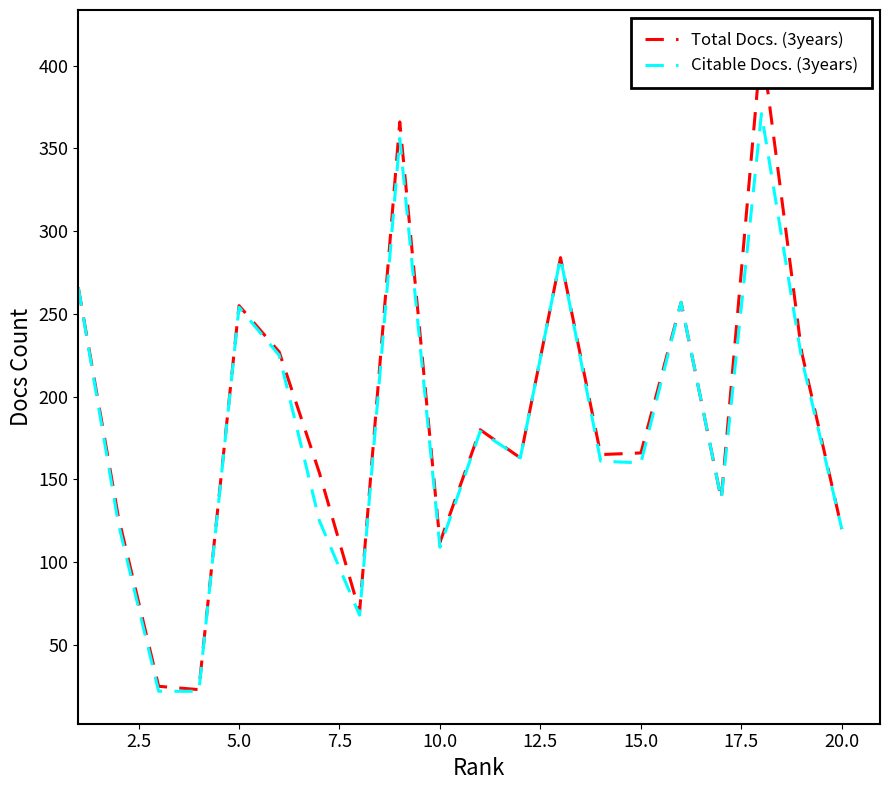

What is the highest value of the Citable Docs. (3years) series?

371